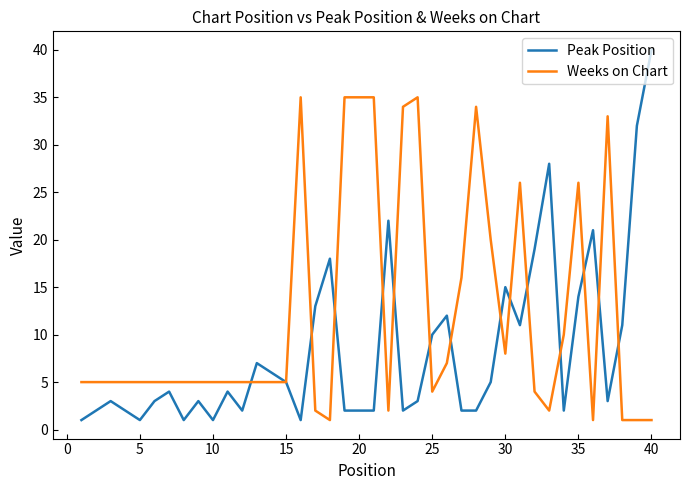

What is the highest value of the Peak Position series?

40